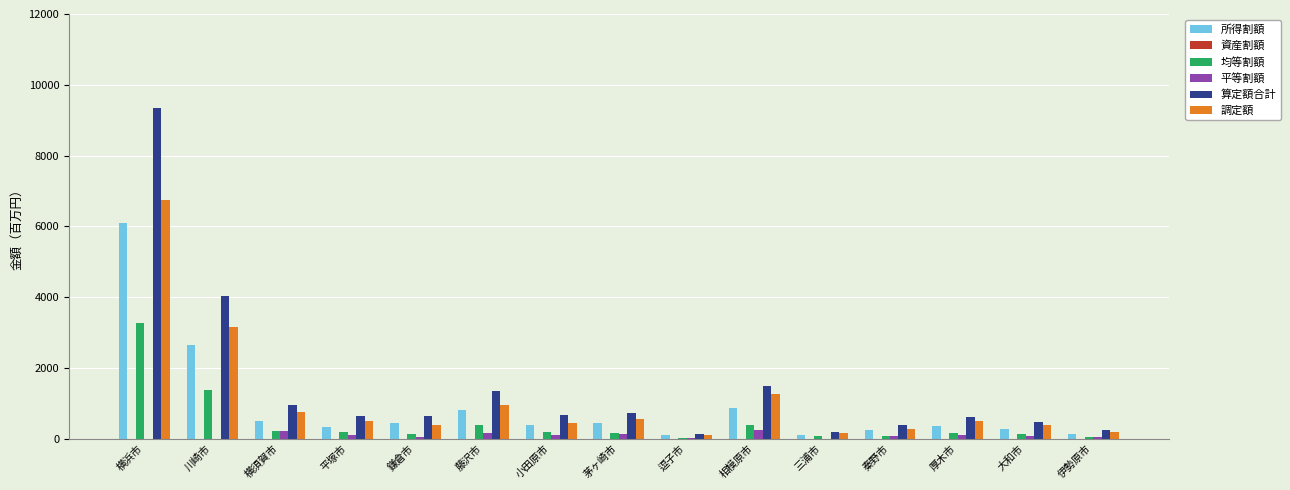

What is the sum of all 平等割額 values?

1322.1